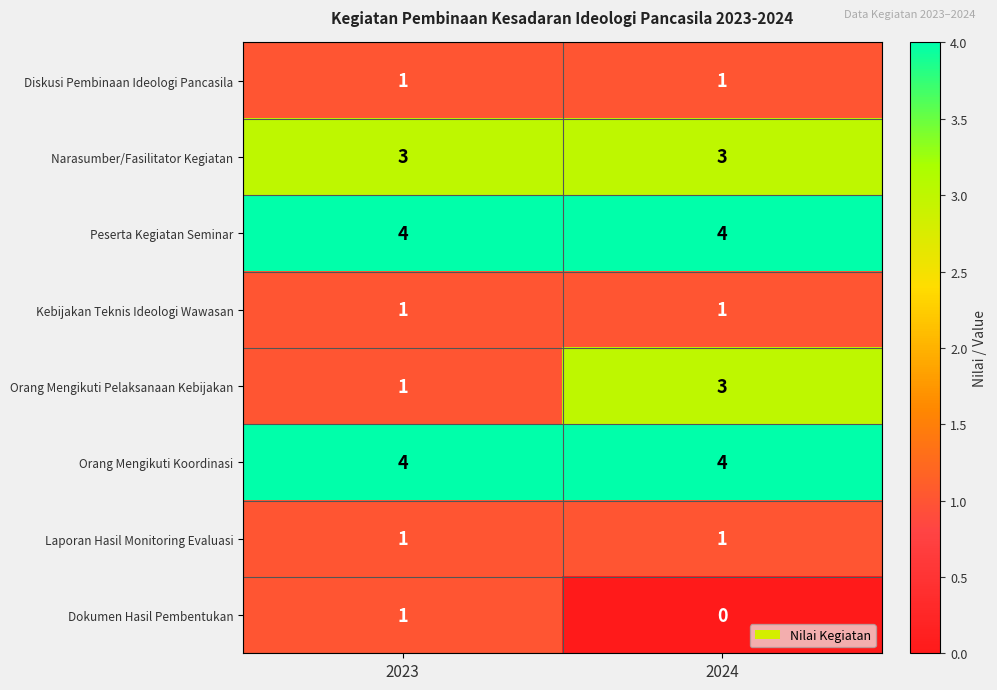

What is the sum of the Peserta Kegiatan Seminar values at 2023 and 2024?

8